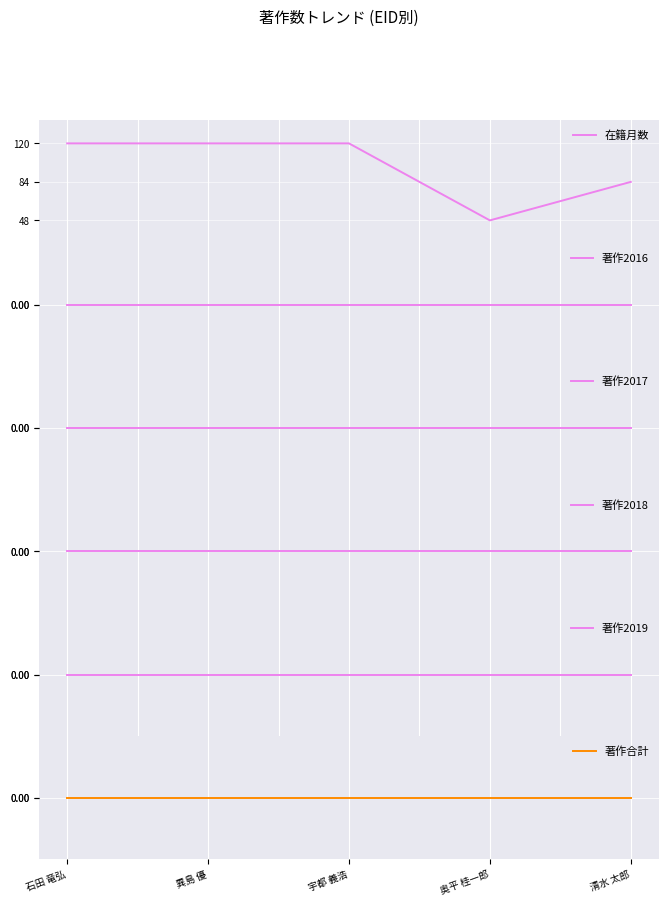

What is the difference between the 在籍月数 values at 異島 優 and 奥平 桂一郎?

72